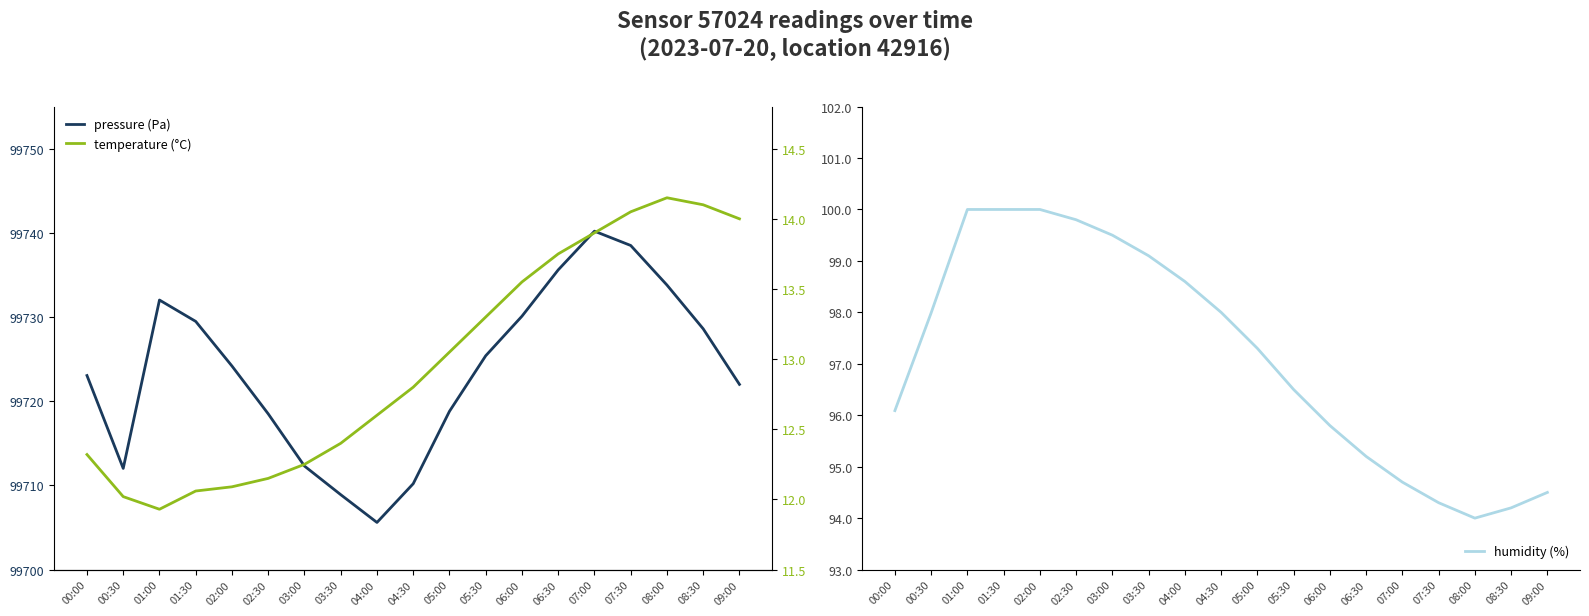

What is the difference between the temperature (°C) values at 05:00 and 01:00?

1.1